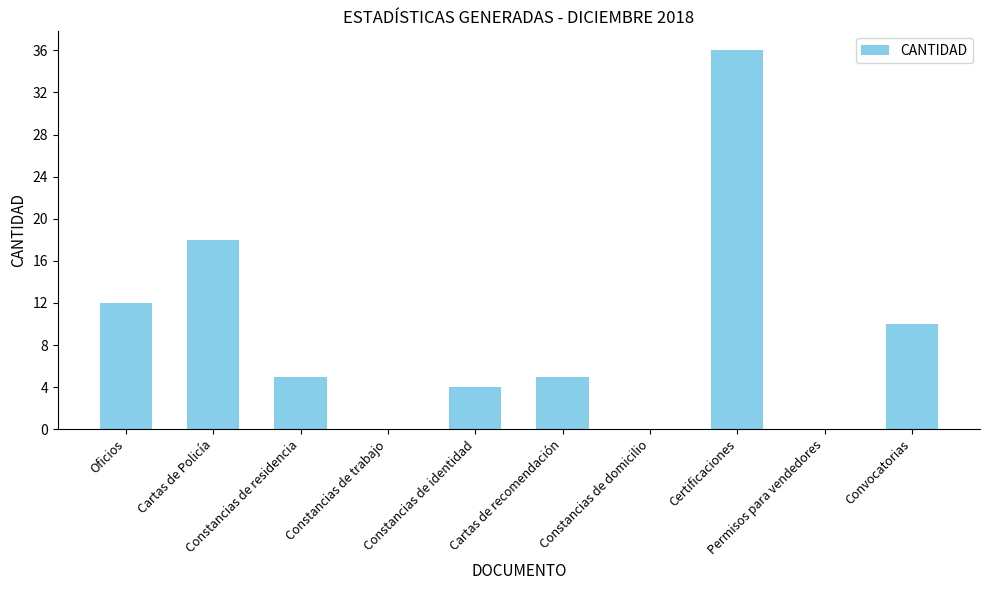

The chart shows a value of 5 at Oficios. True or false?

False